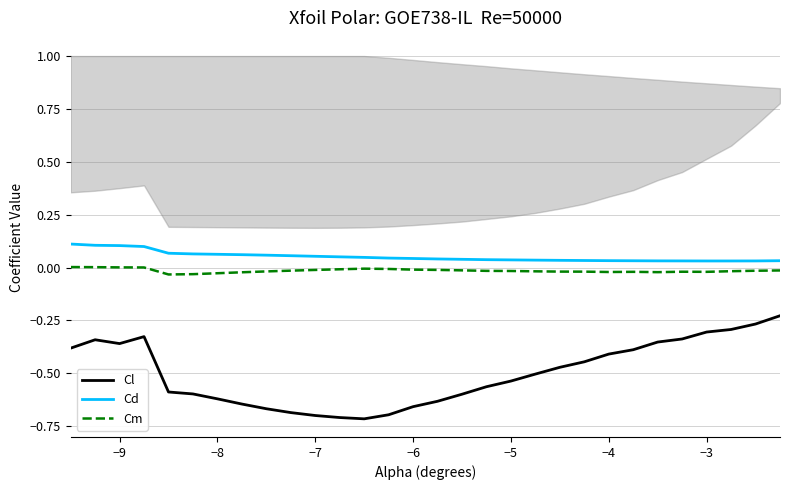

True or false: Cm and Cd cross at least once.

False